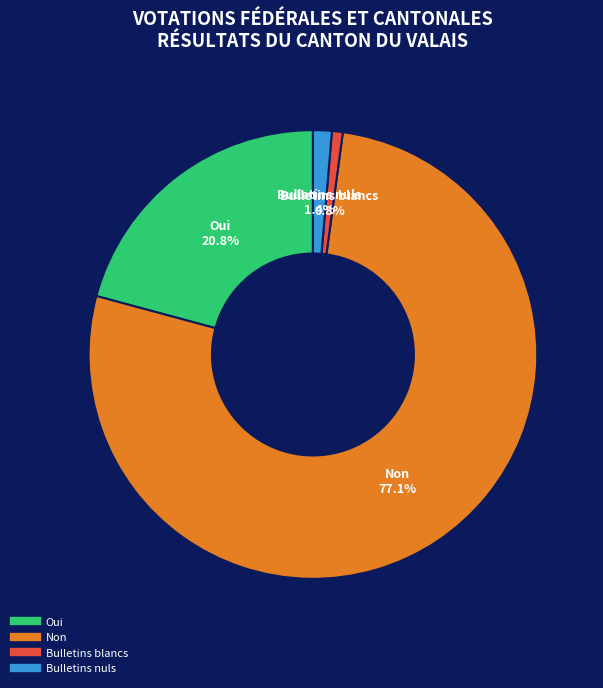

To the nearest percent, what is the average slice percentage?

25%